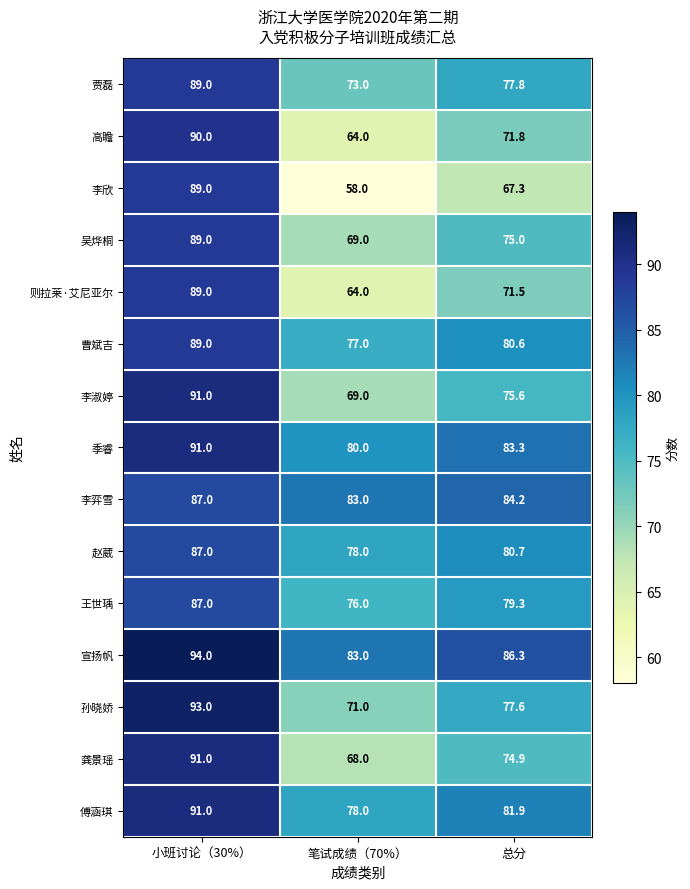

Is it true that 李欣 equals 67.3 at 总分?

True